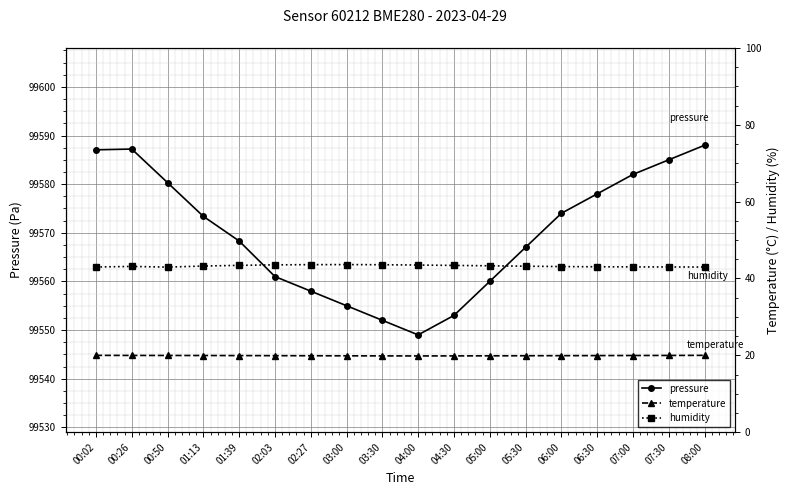

What are all the series names shown in the legend?

pressure, temperature, humidity